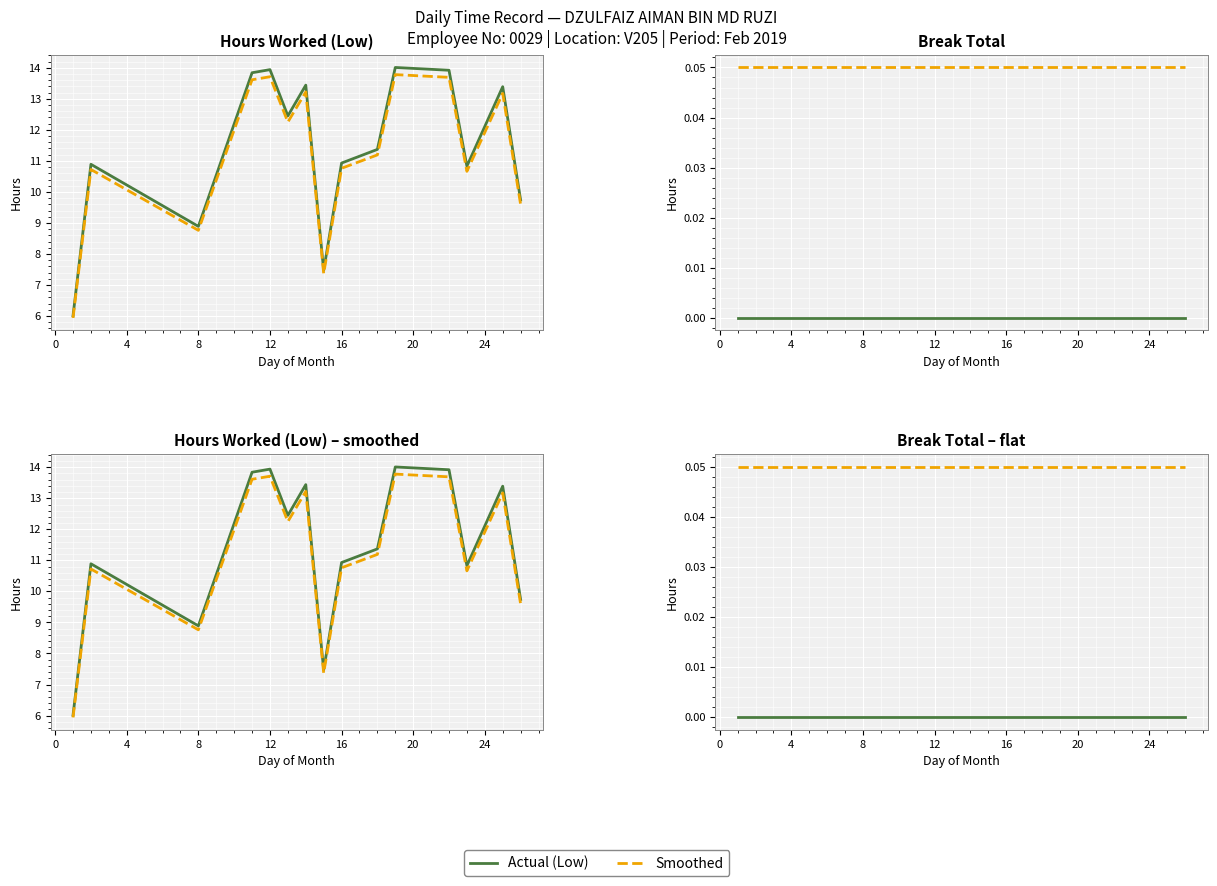

At how many categories does at least one series exceed 0?

15